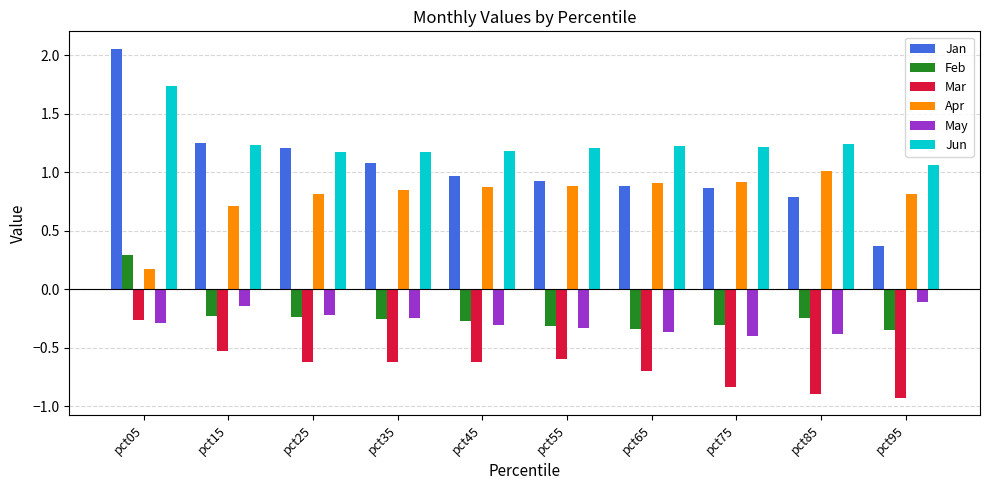

What is the minimum value shown in the chart?

-0.9